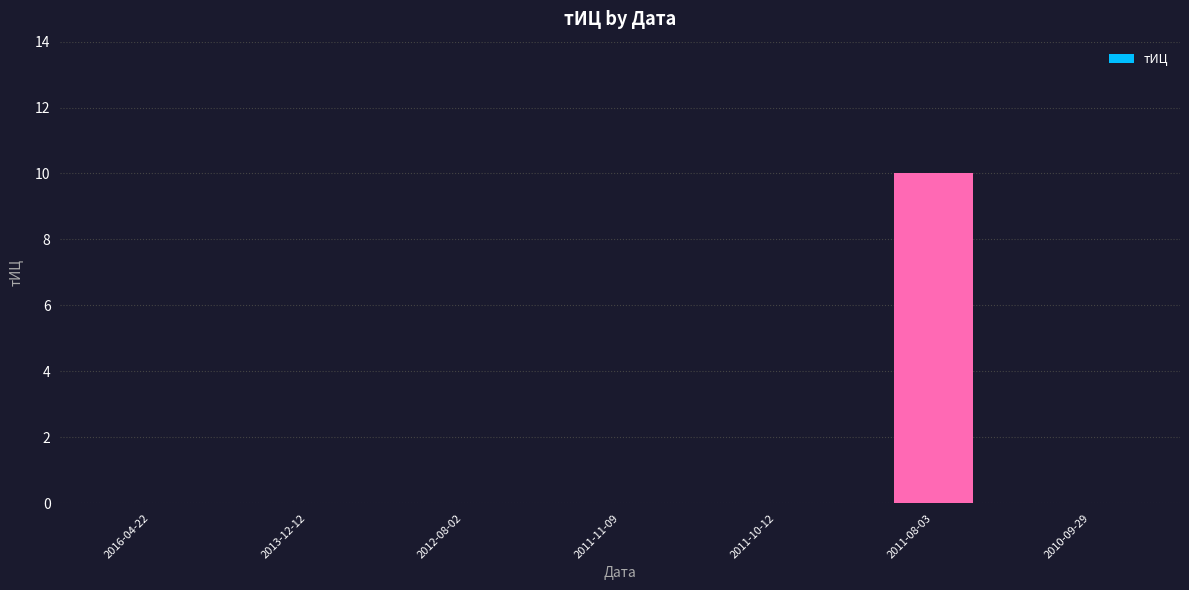

What is the change in value from 2012-08-02 to 2011-08-03?

+10